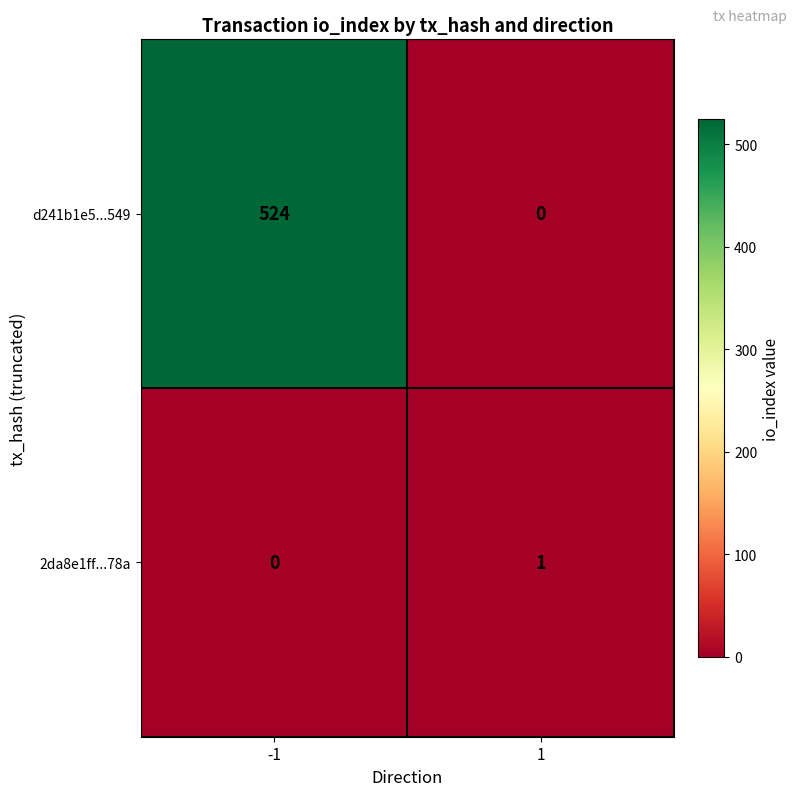

Which series has the largest total across all categories?

d241b1e5...549